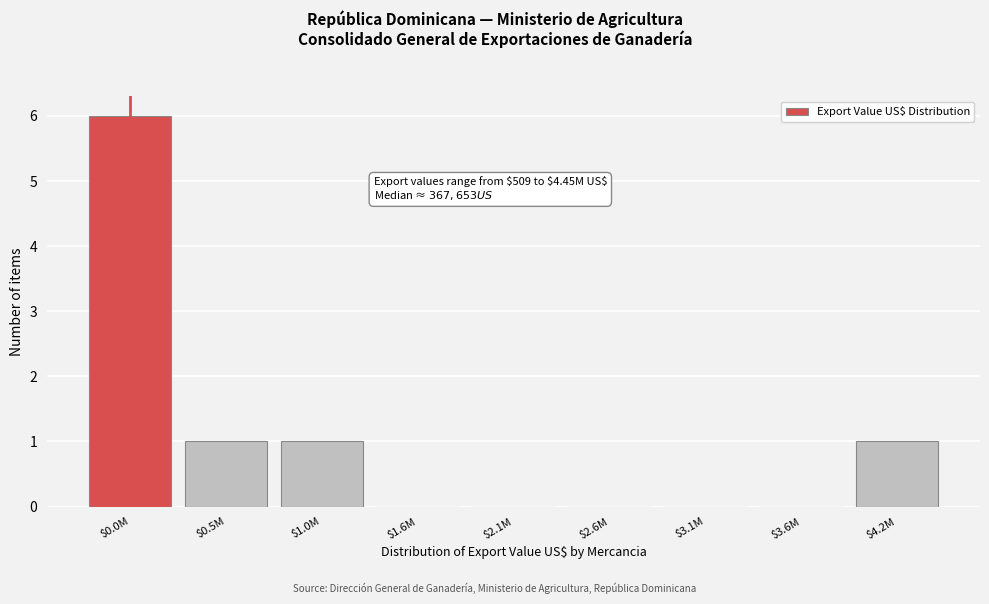

What is the sum of all values?

9